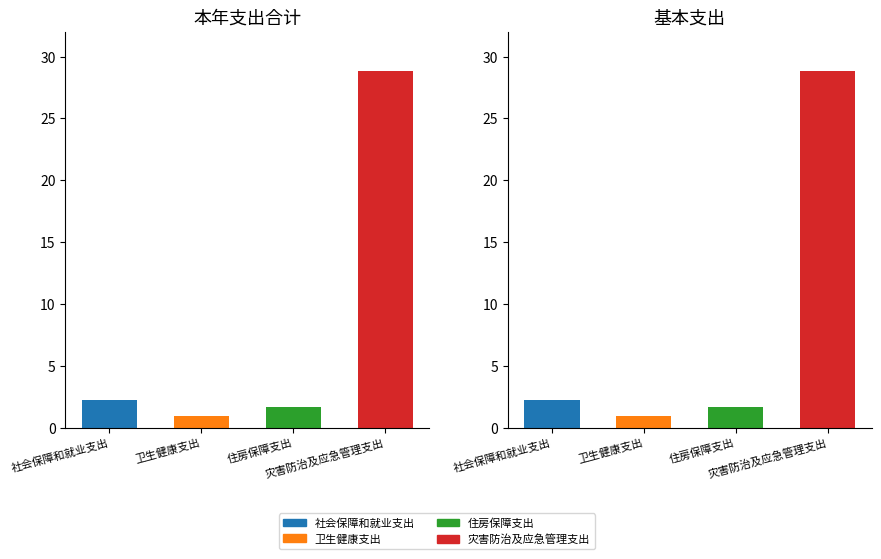

At 卫生健康支出, list the series in order from smallest to largest.

本年支出合计, 基本支出